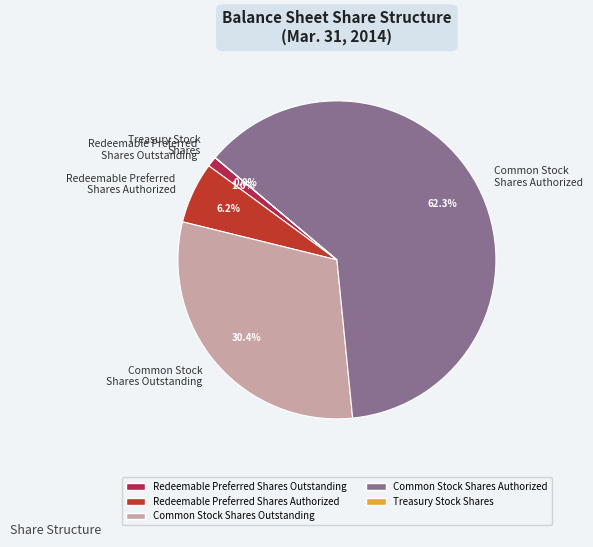

What is the largest slice in the pie chart?

Common Stock Shares Authorized